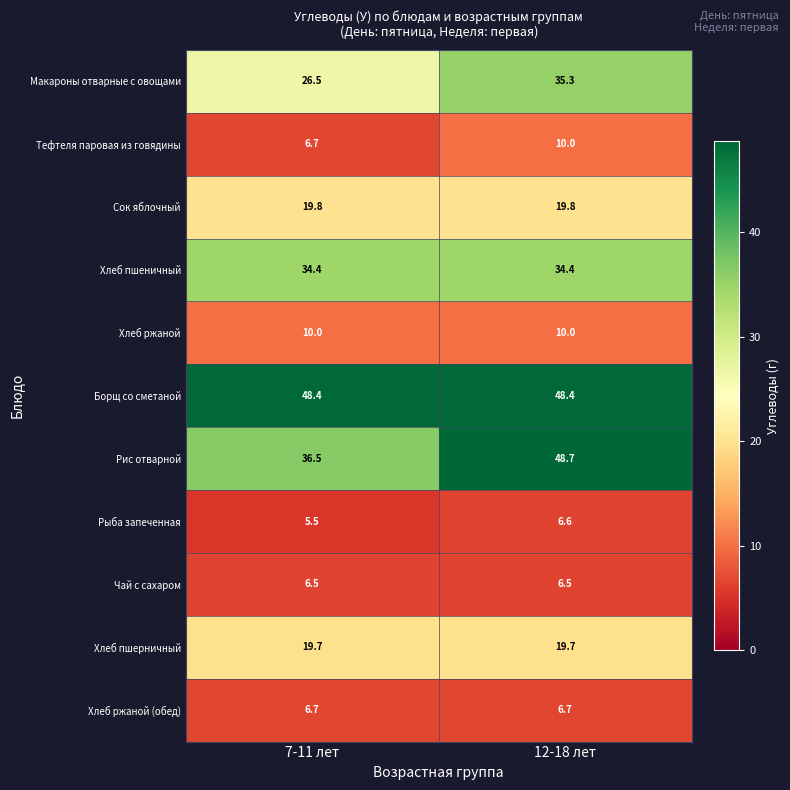

Which series has the largest total across all categories?

Борщ со сметаной